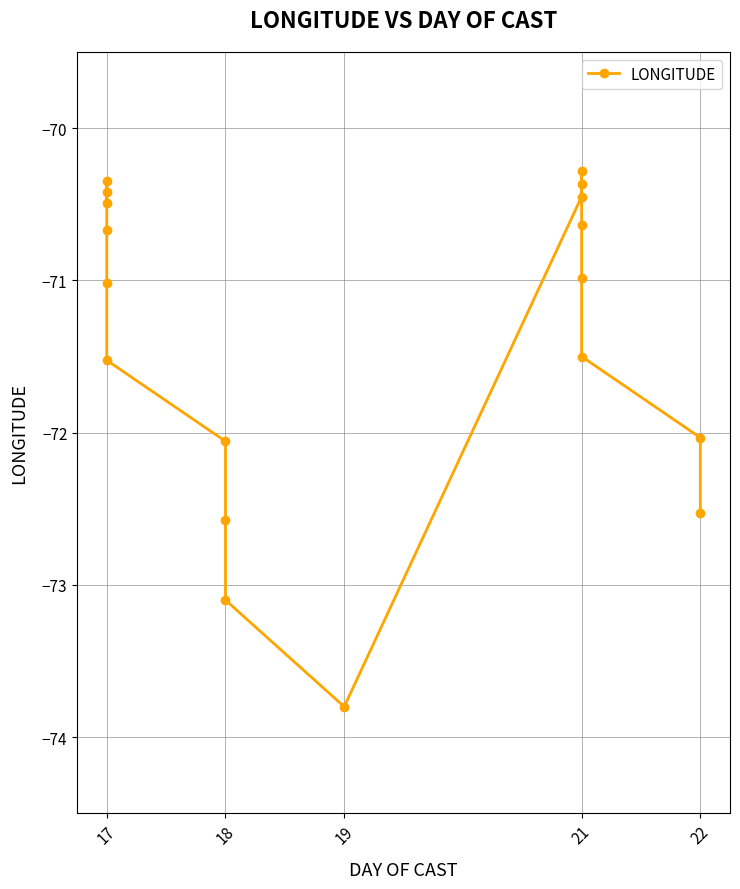

What is the smallest value displayed?

-73.8